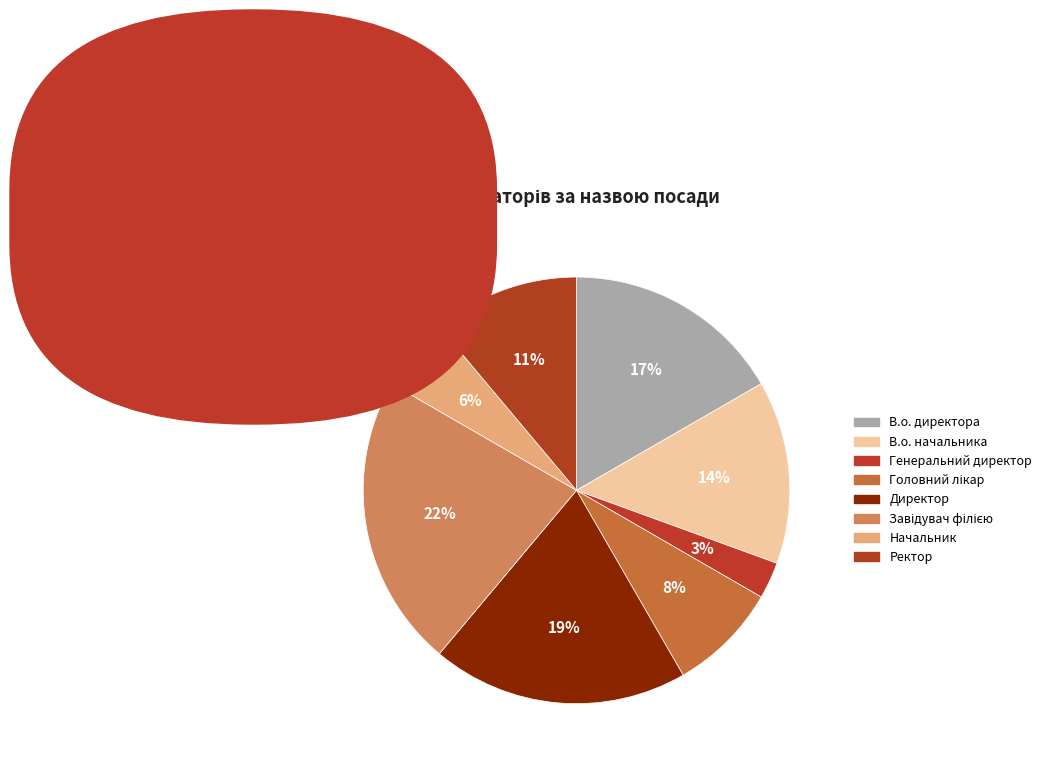

Count the number of slices in the pie.

8